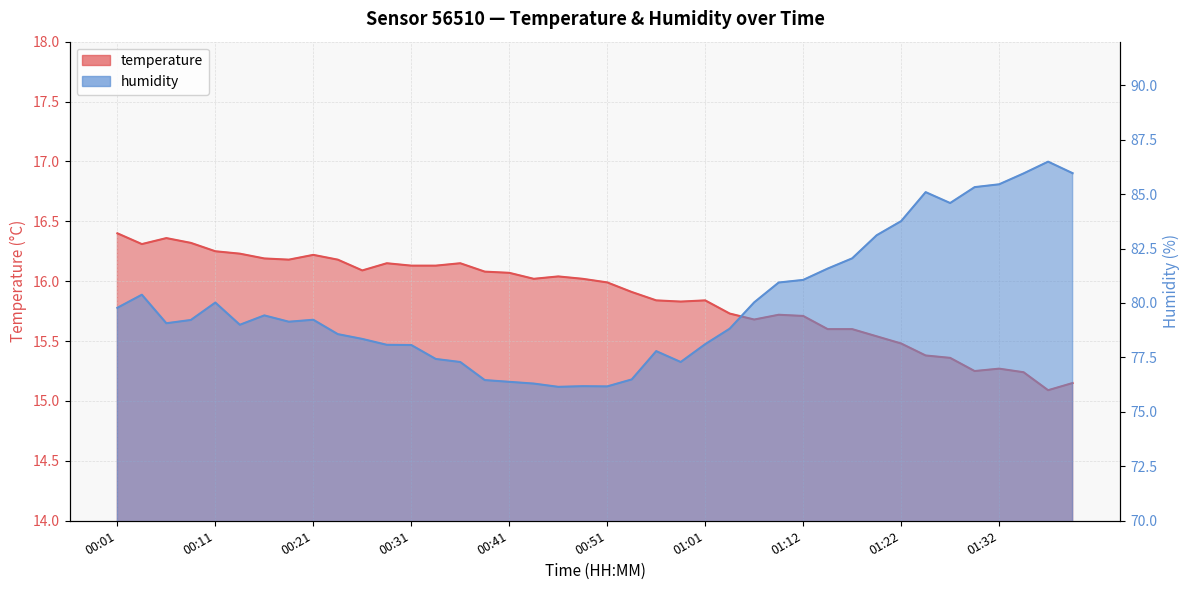

At which label is humidity closest to 81?

01:09